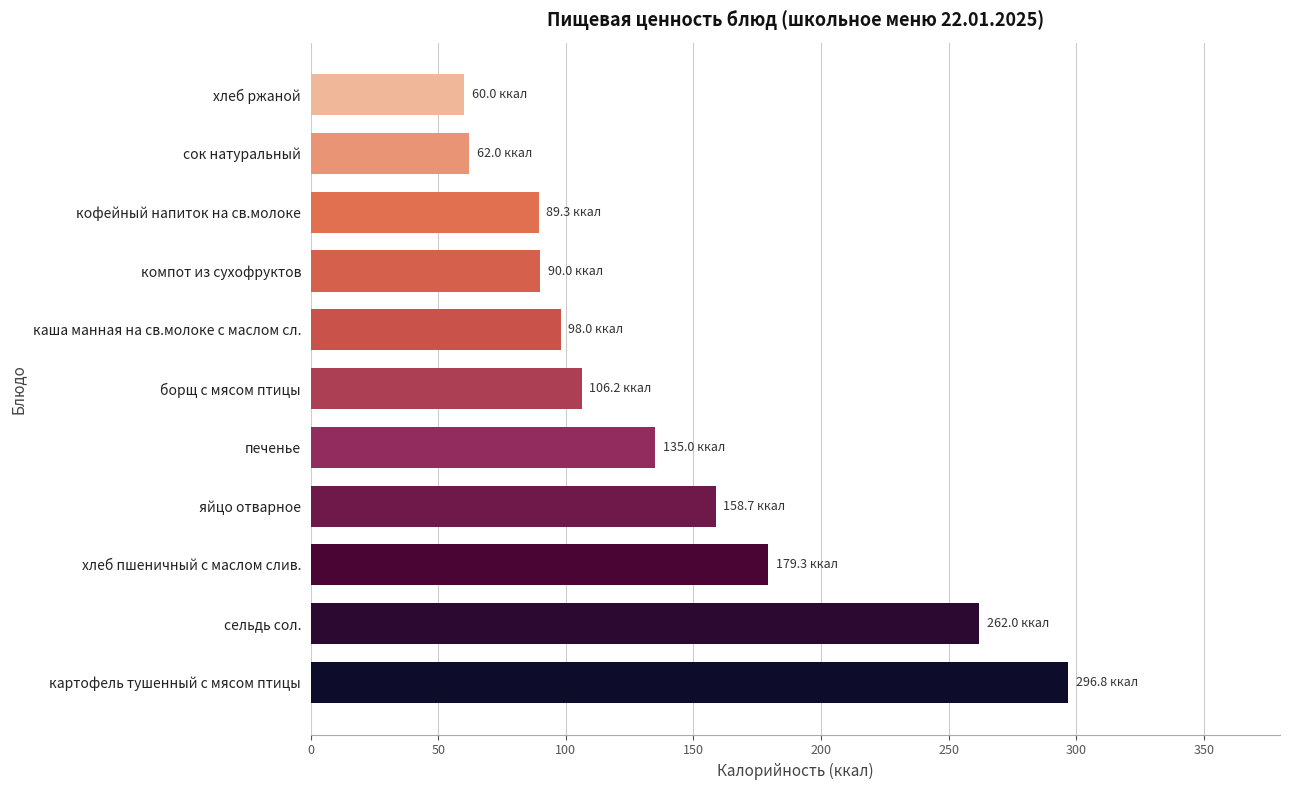

The chart shows a value of 60.0 at хлеб ржаной. True or false?

True